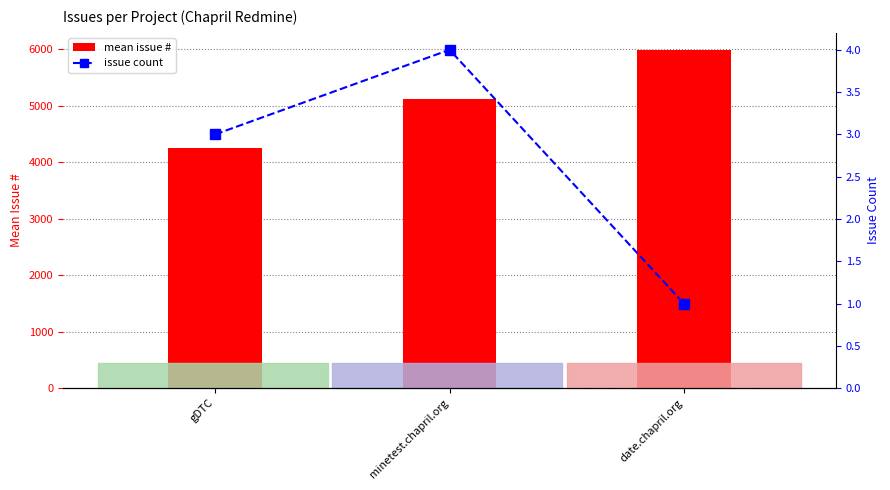

At which category is the sum across all series the highest?

date.chapril.org